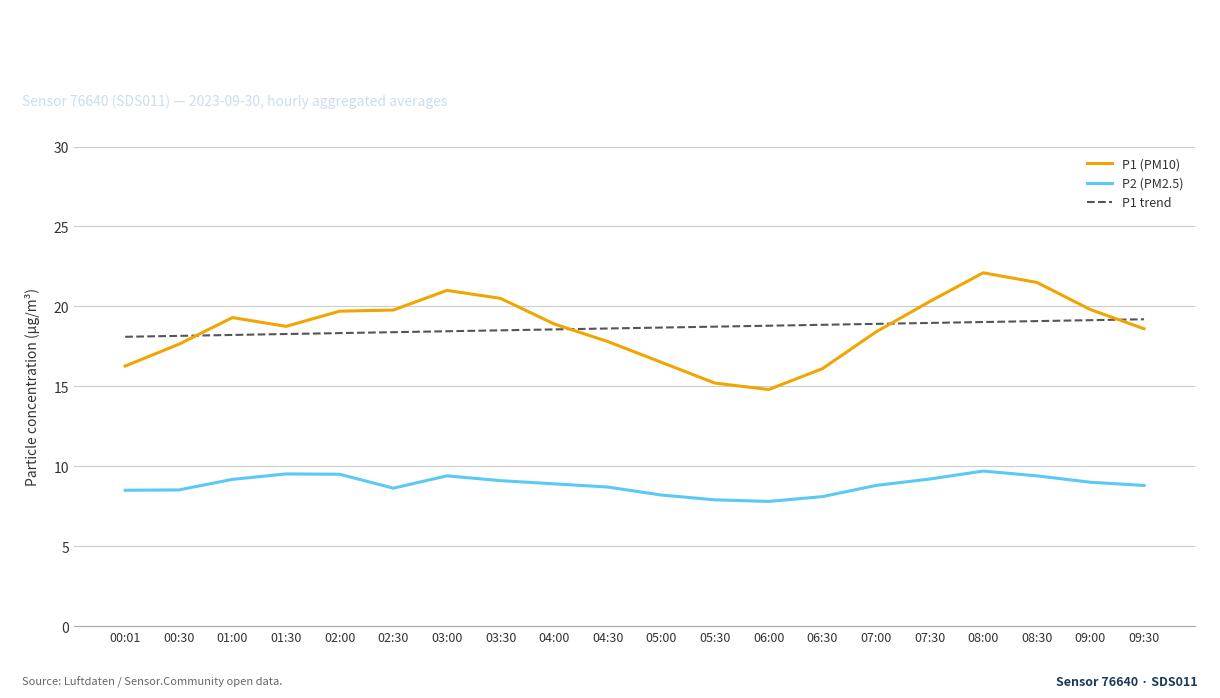

True or false: P1 (PM10) and P2 (PM2.5) cross at least once.

False